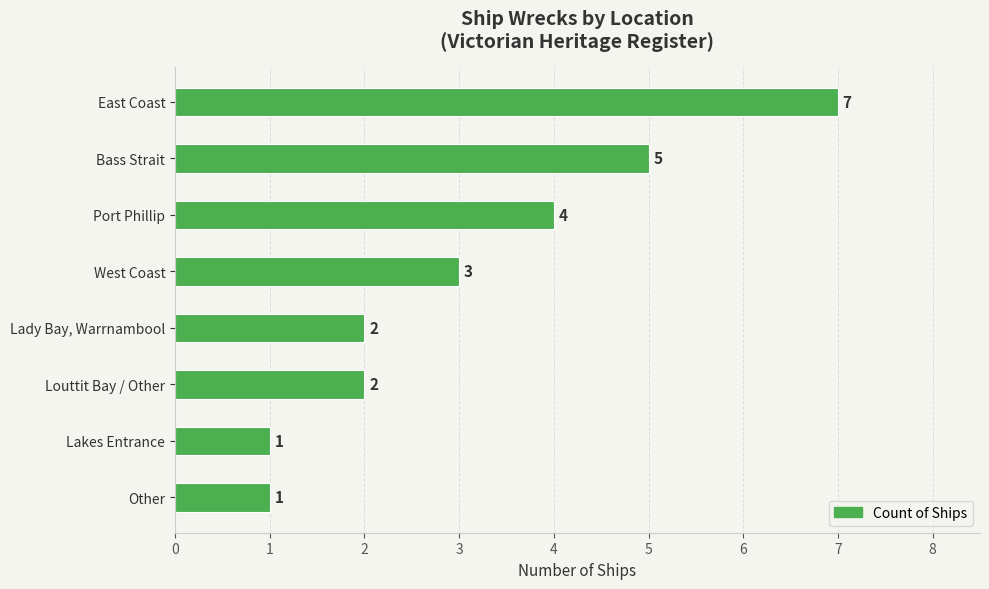

What is the label of the 6th bar from the bottom?

Port Phillip